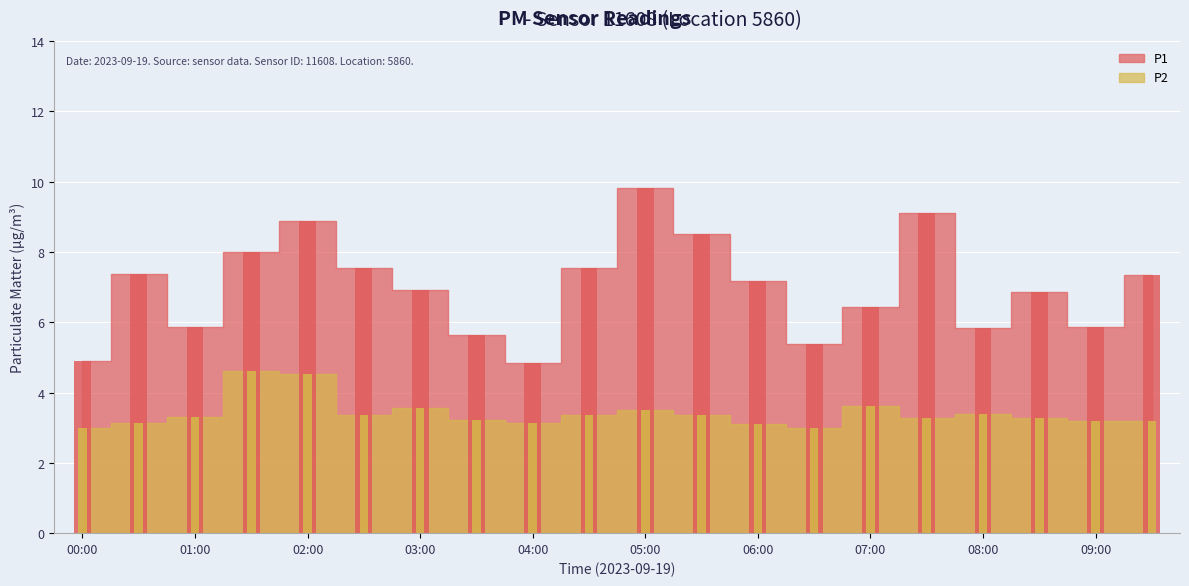

What position from the right is 03:30?

13